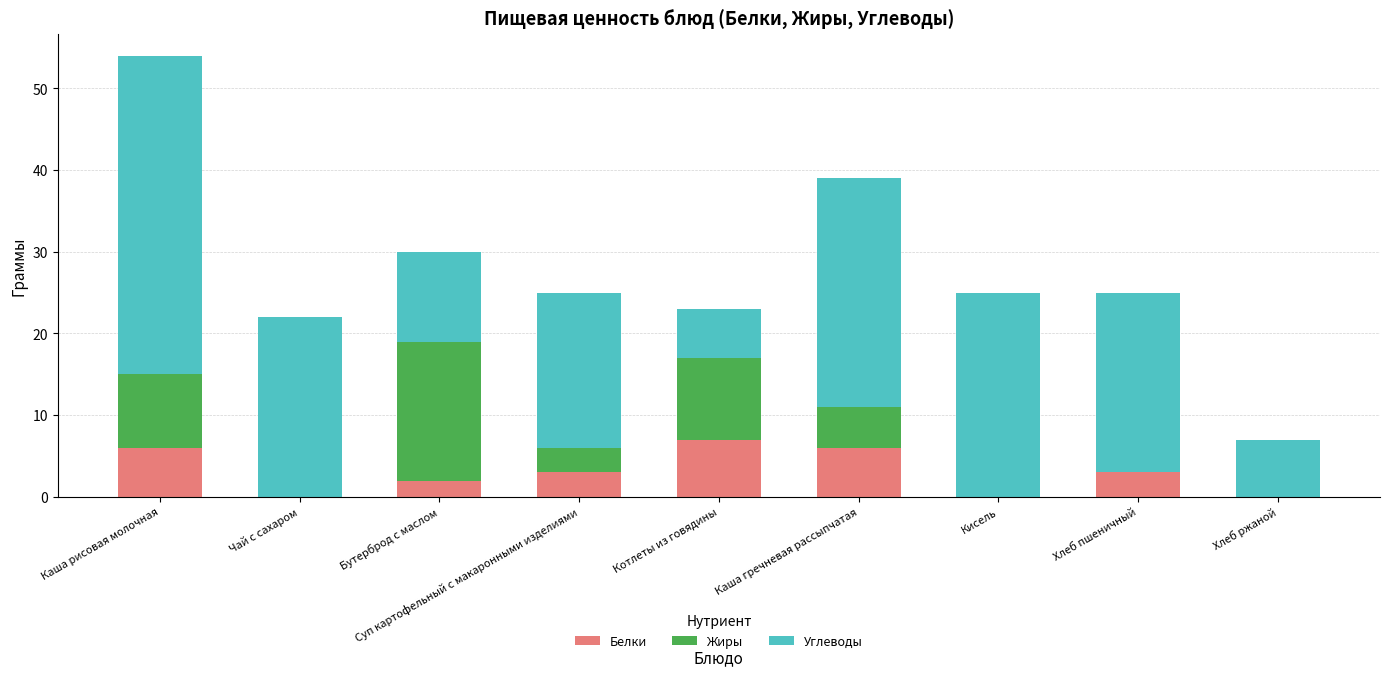

Is it true that Белки equals 6 at Каша рисовая молочная?

True